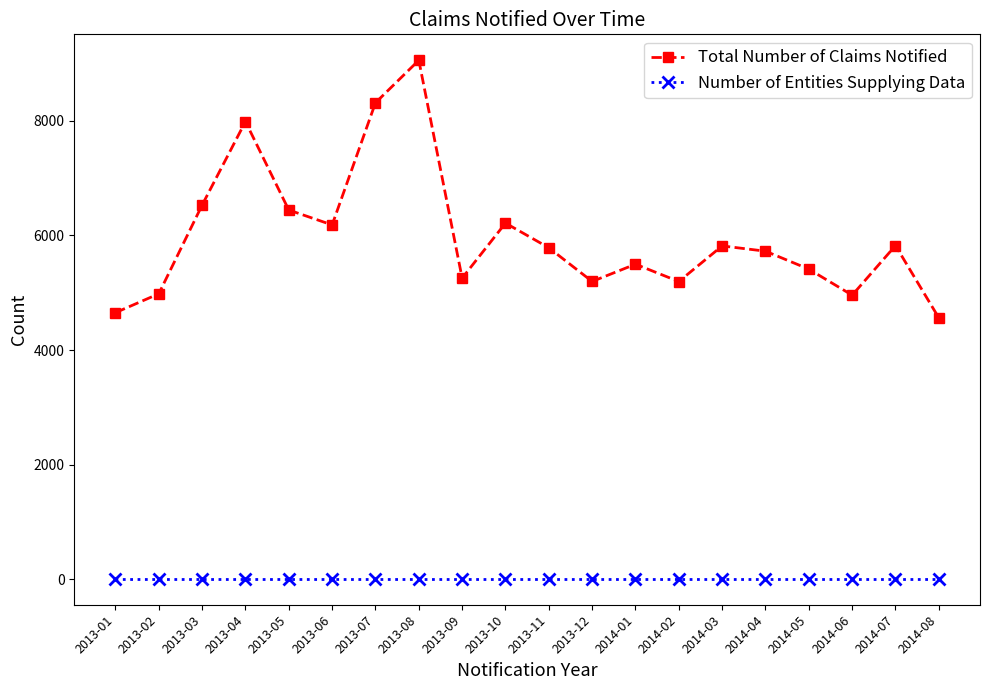

What is the total value across all series at 2014-06?

4967